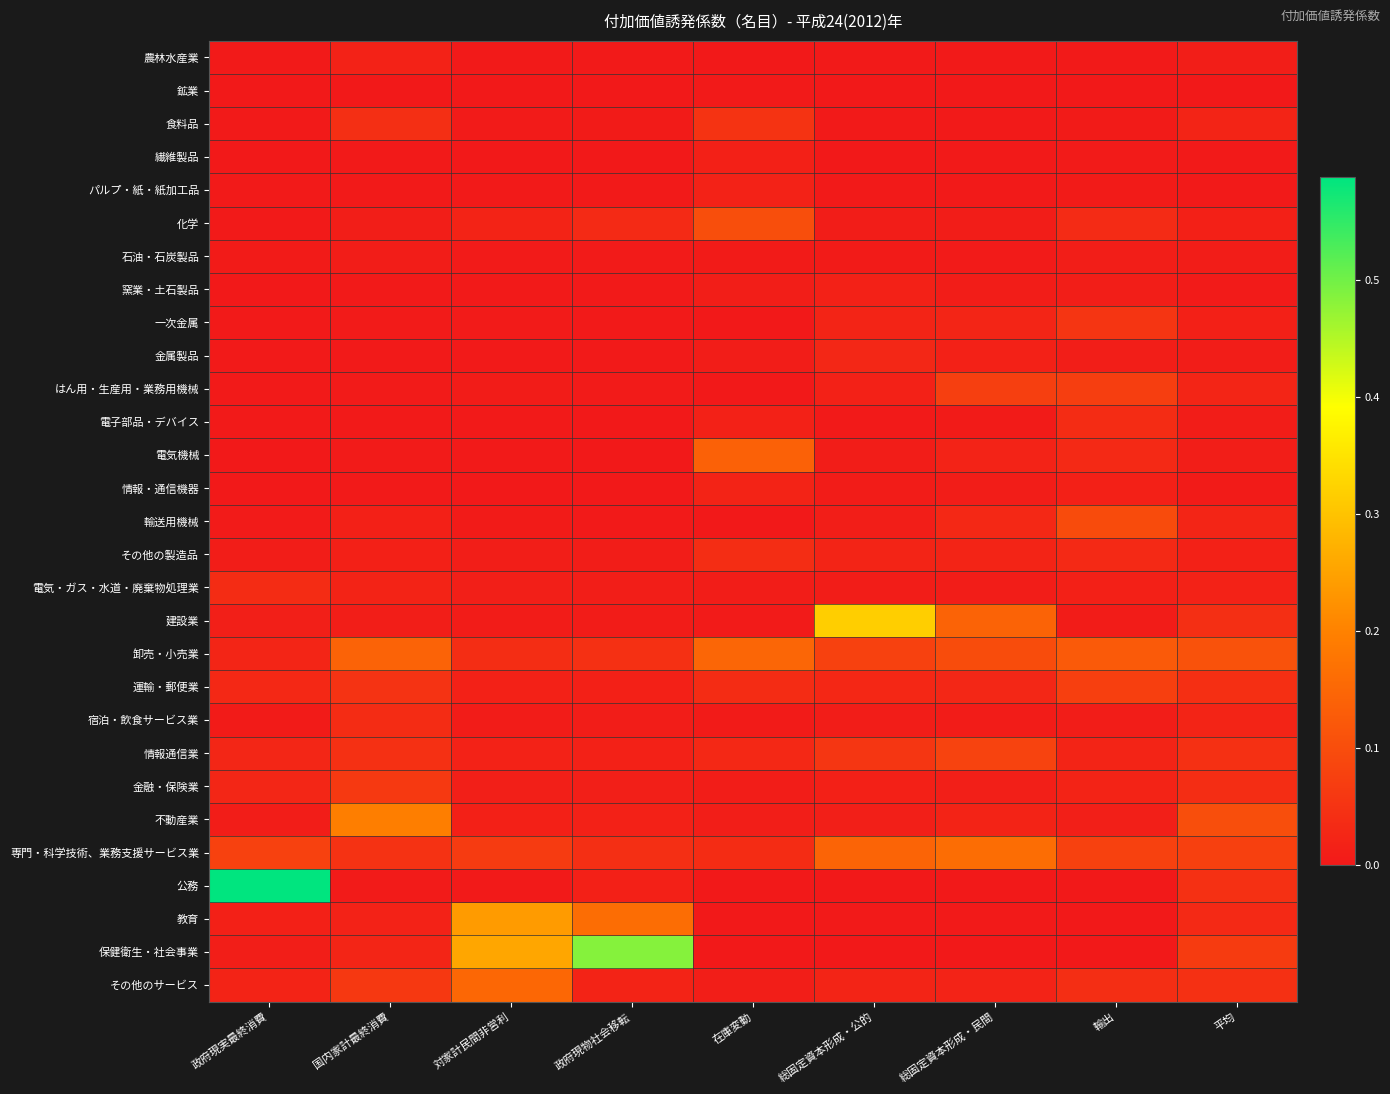

At which category does the chart reach its minimum across all series?

在庫変動